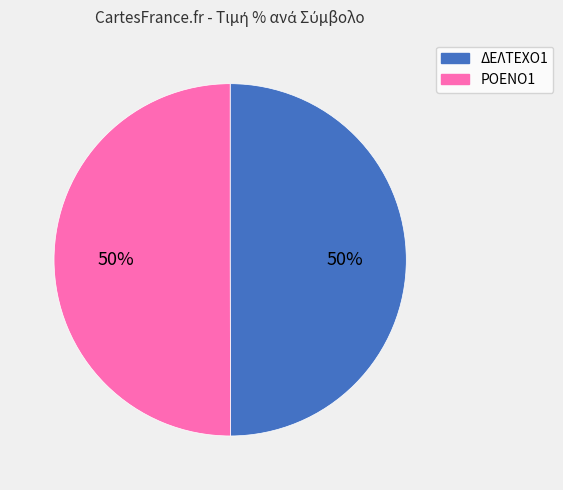

Combined, do ΔΕΛΤΕΧΟ1 and ΡΟΕΝΟ1 account for over 50%?

Yes